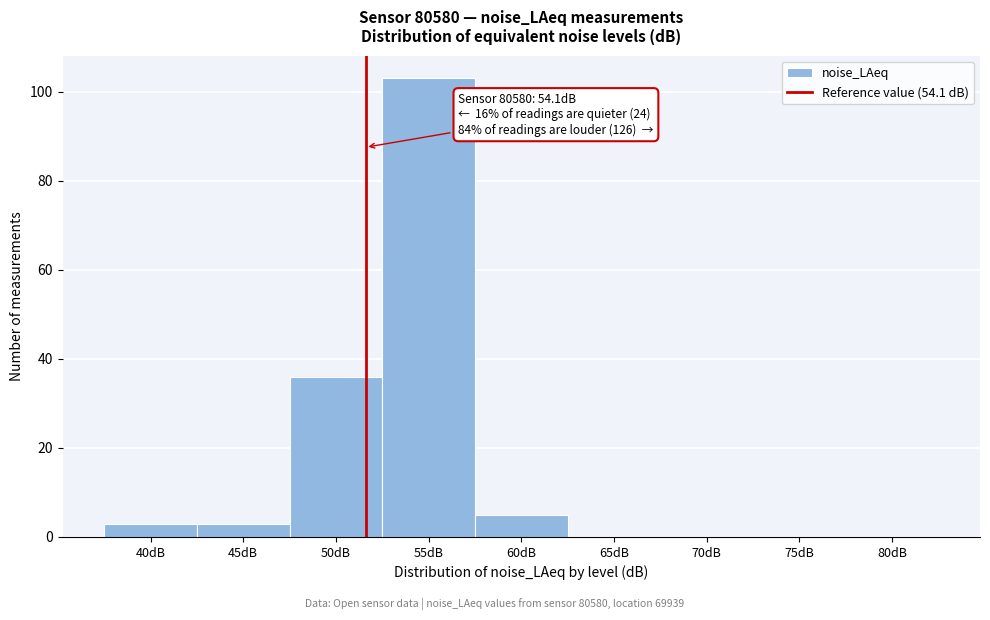

Reading left to right, transcribe all the data shown in this chart.

40dB=3	45dB=3	50dB=36	55dB=103	60dB=5	65dB=0	70dB=0	75dB=0	80dB=0